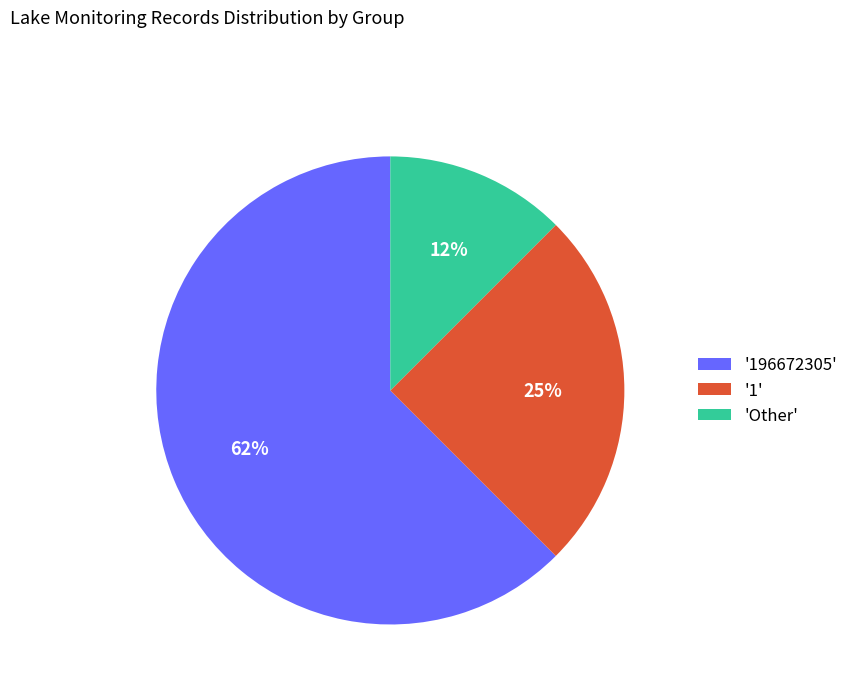

The 'Other' slice represents 12% of the pie. True or false?

True